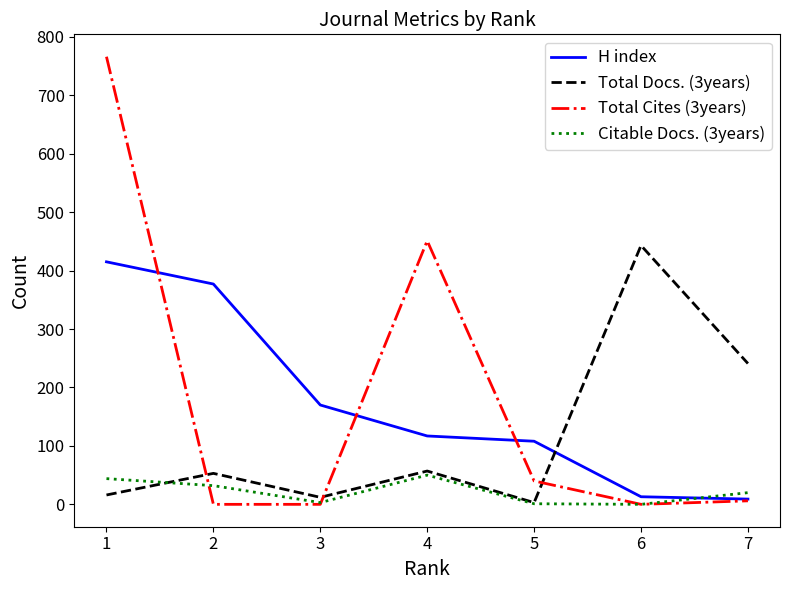

Where does the H index series first go above 117?

1